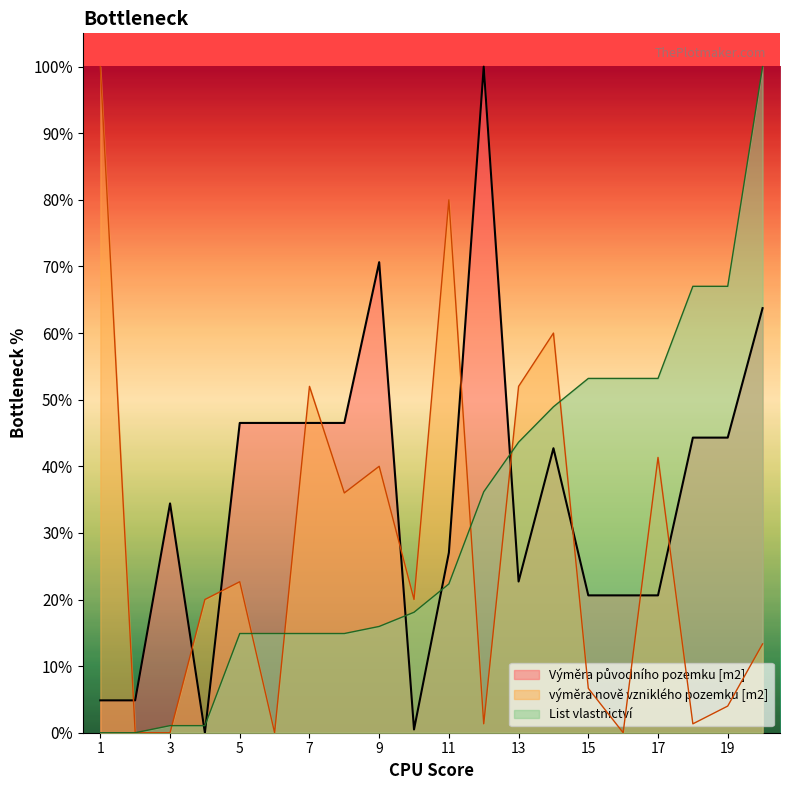

List the series in order of their peak value, highest first.

Výměra původního pozemku [m2], výměra nově vzniklého pozemku [m2], List vlastnictví